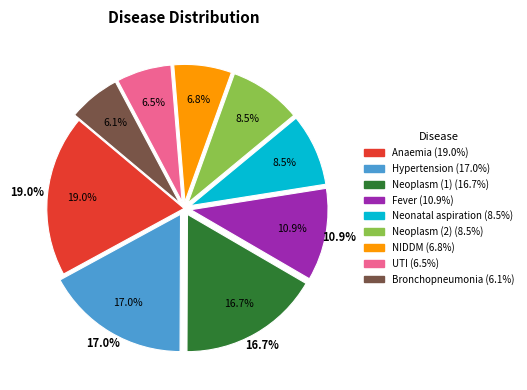

Which category has the biggest portion of the pie?

Anaemia, unspecified